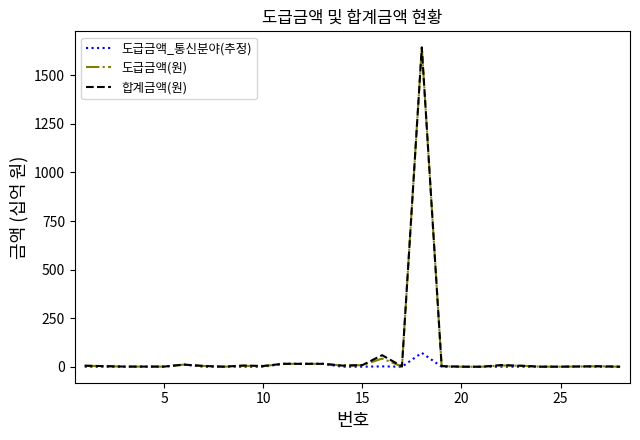

What is the maximum value for 합계금액(원)?

1644.0